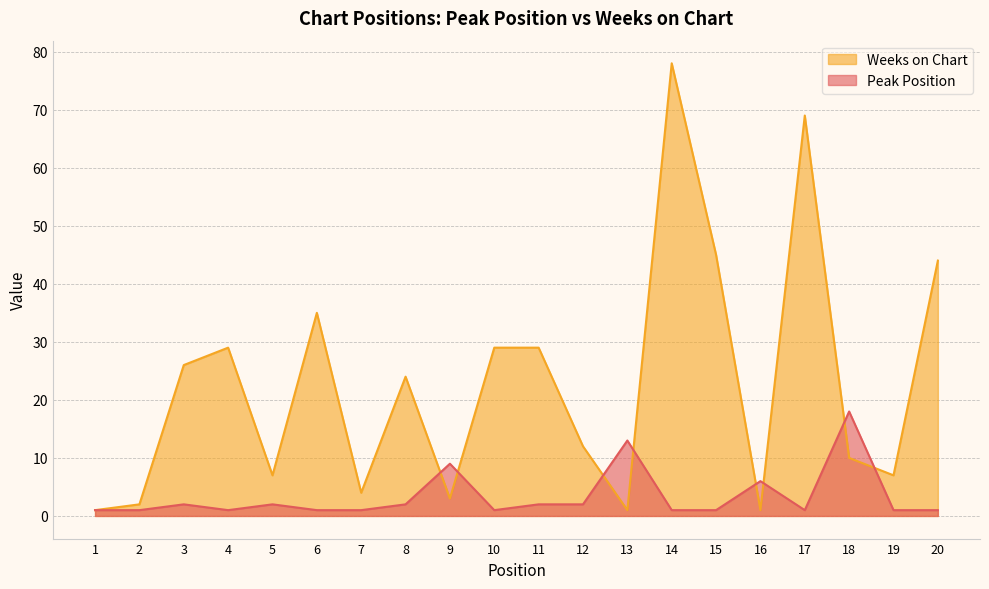

List the labels in order of Weeks on Chart value, largest first.

14, 17, 15, 20, 6, 4, 10, 11, 3, 8, 12, 18, 5, 19, 7, 9, 2, 1, 13, 16